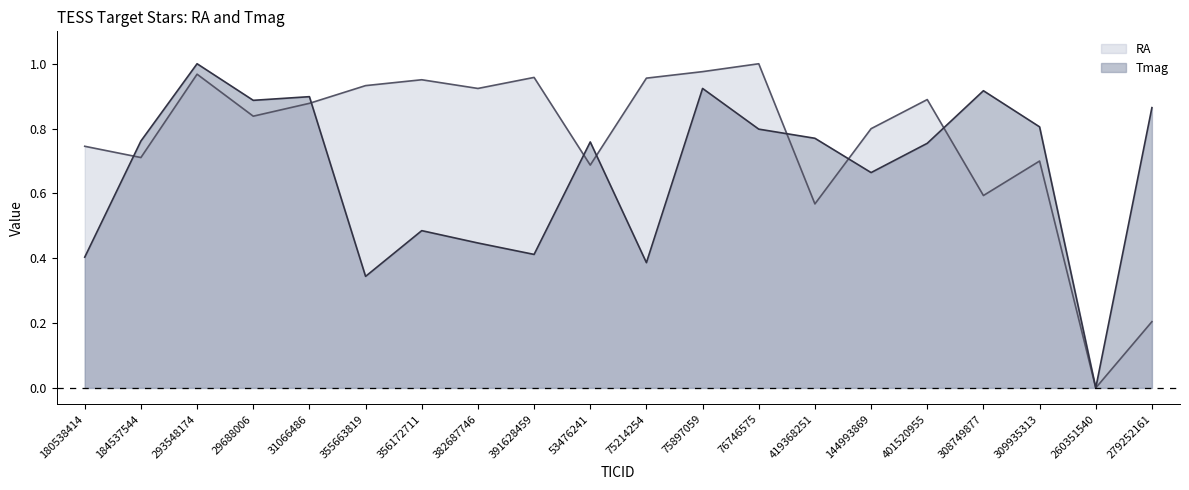

What is the sum of all RA values?

15.3